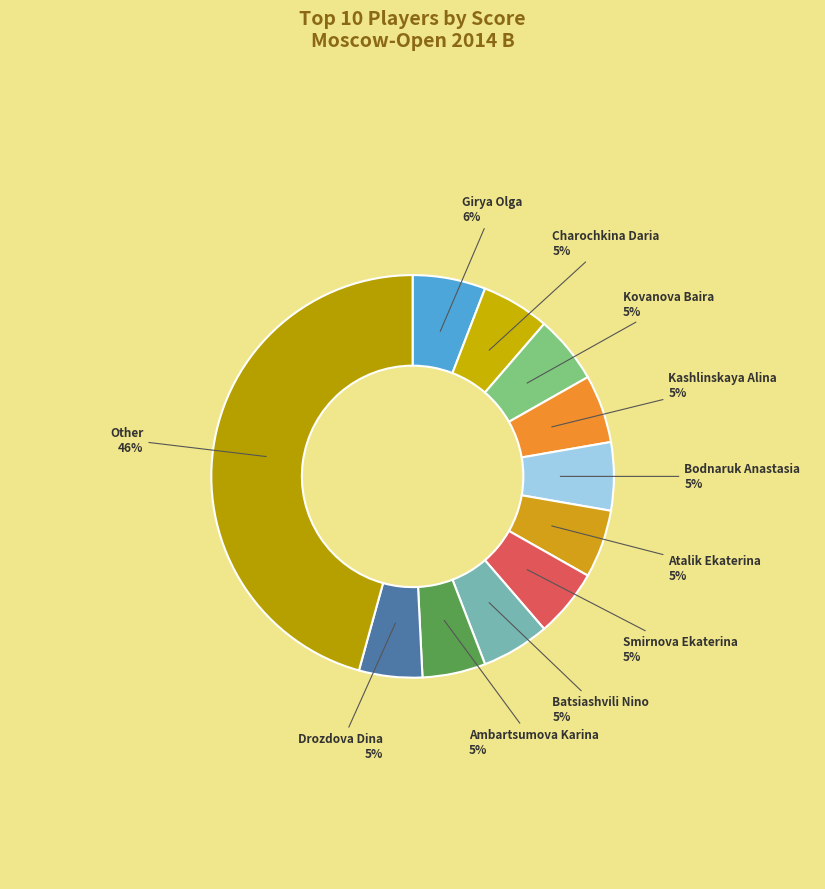

Count the number of slices in the pie.

11